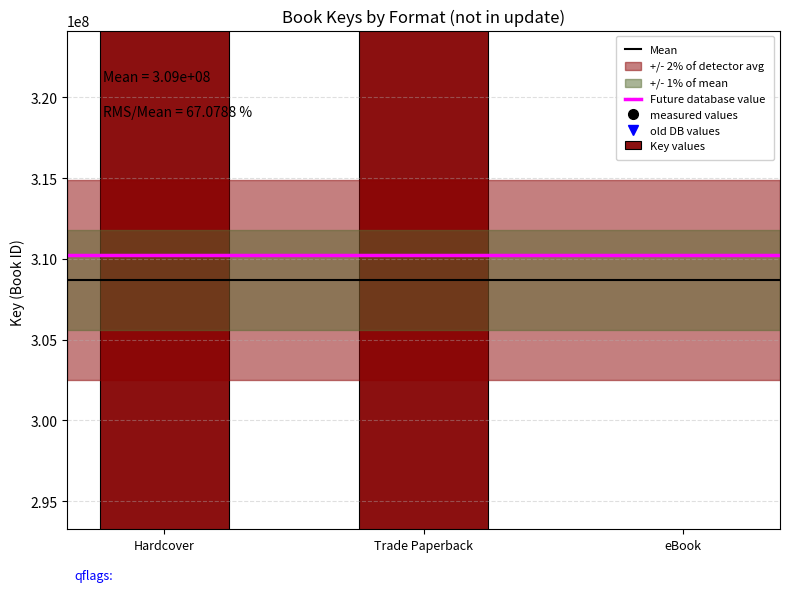

Count the values in the range 15855814 to 455126116.

6